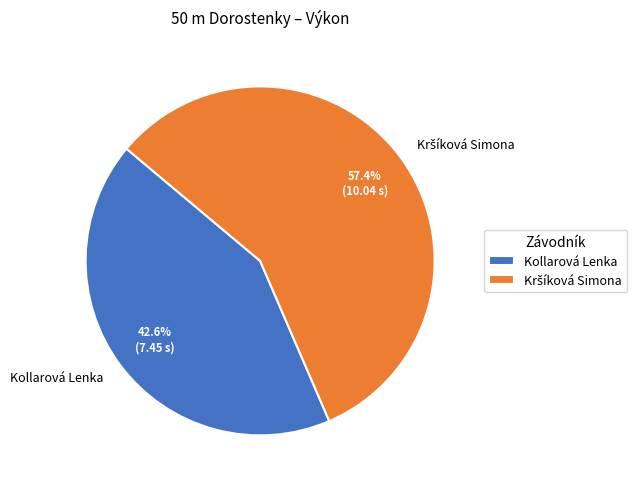

Does any single category account for the majority?

Yes